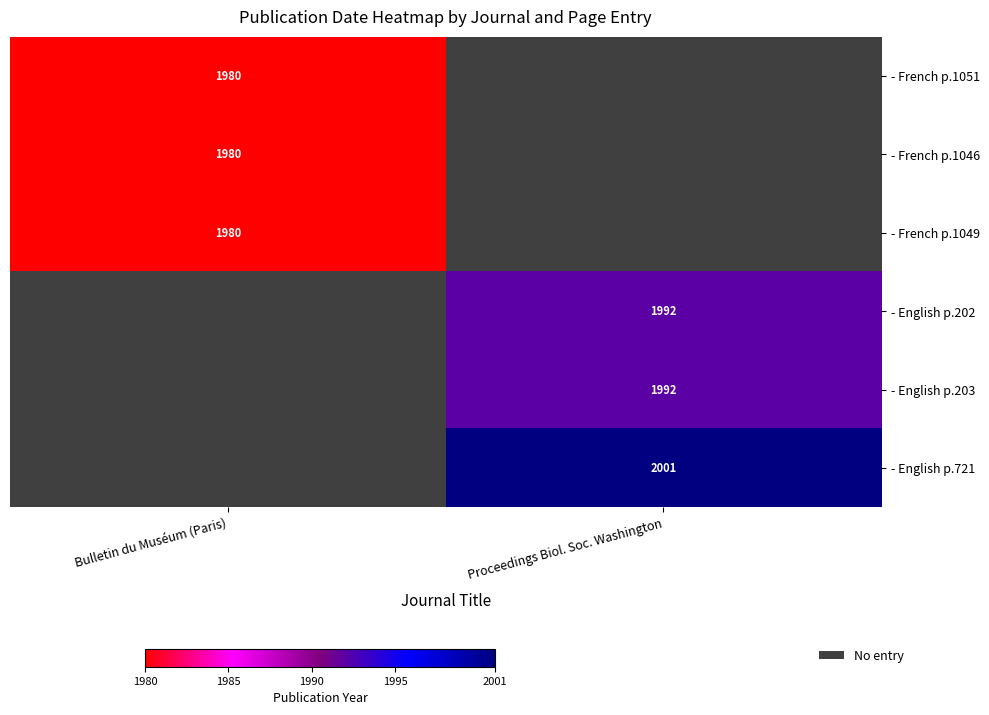

Rank the series by their average value, from lowest to highest.

- French p.1051, - French p.1046, - French p.1049, - English p.202, - English p.203, - English p.721